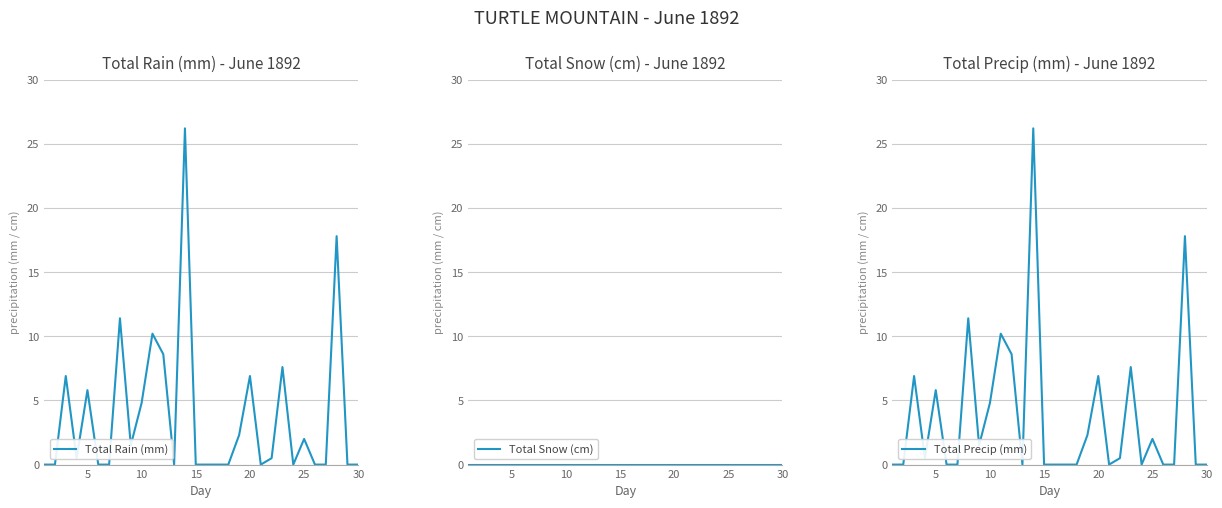

What is the maximum value for Total Precip (mm)?

26.2